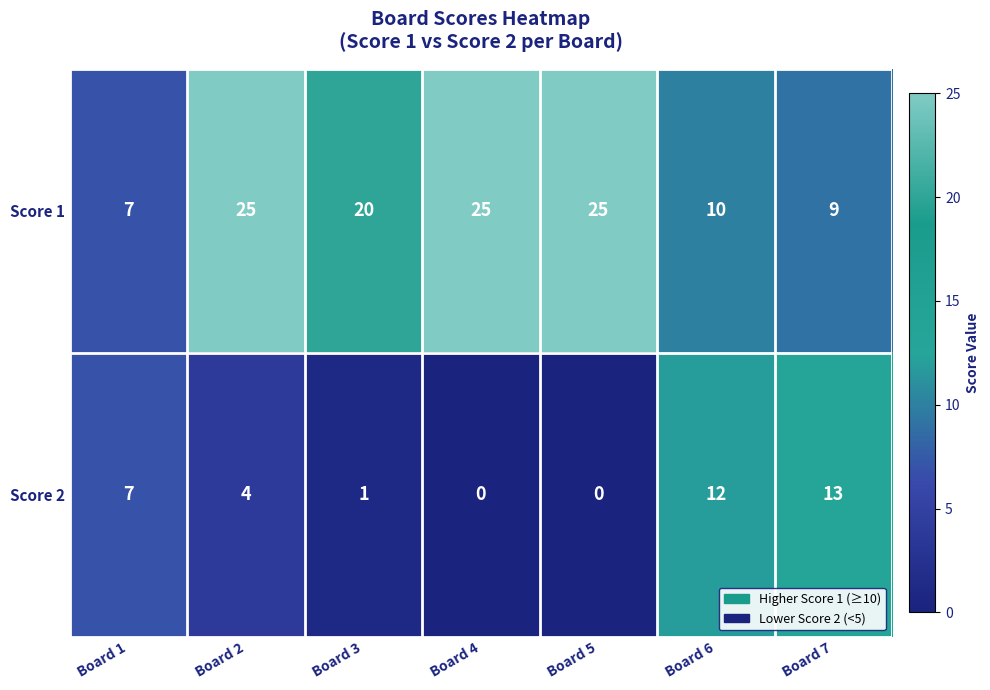

What is the greatest value displayed?

25